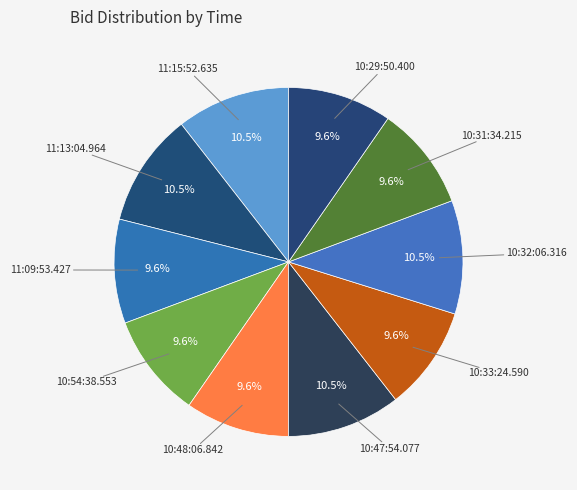

How many slices are in this pie chart?

10